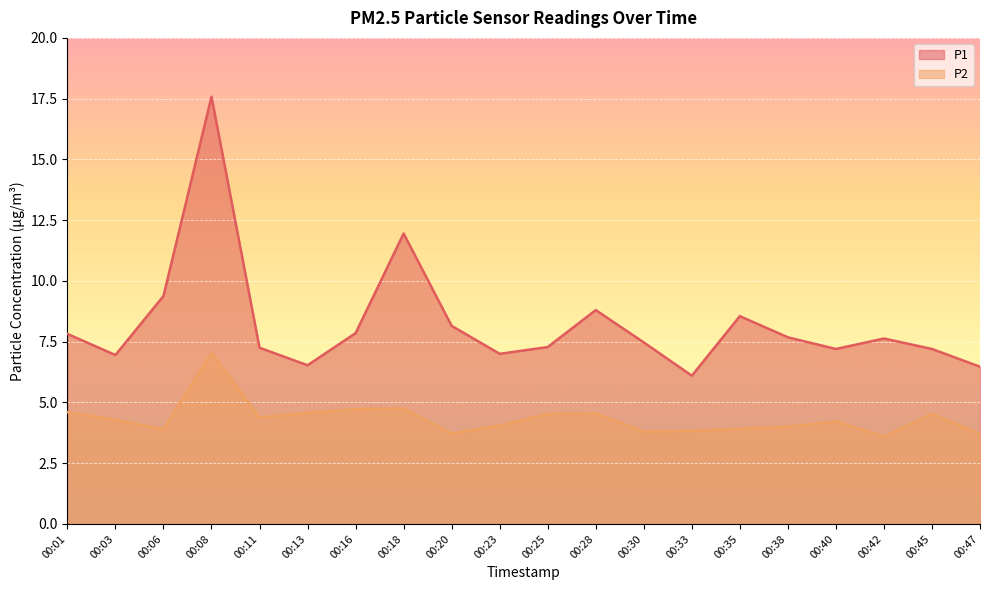

What are all the series names shown in the legend?

P1, P2